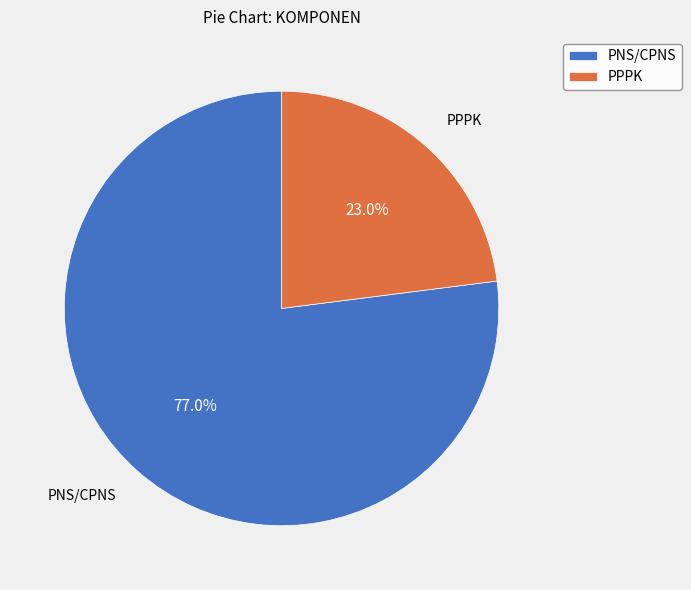

Is PNS/CPNS the majority of the pie?

Yes